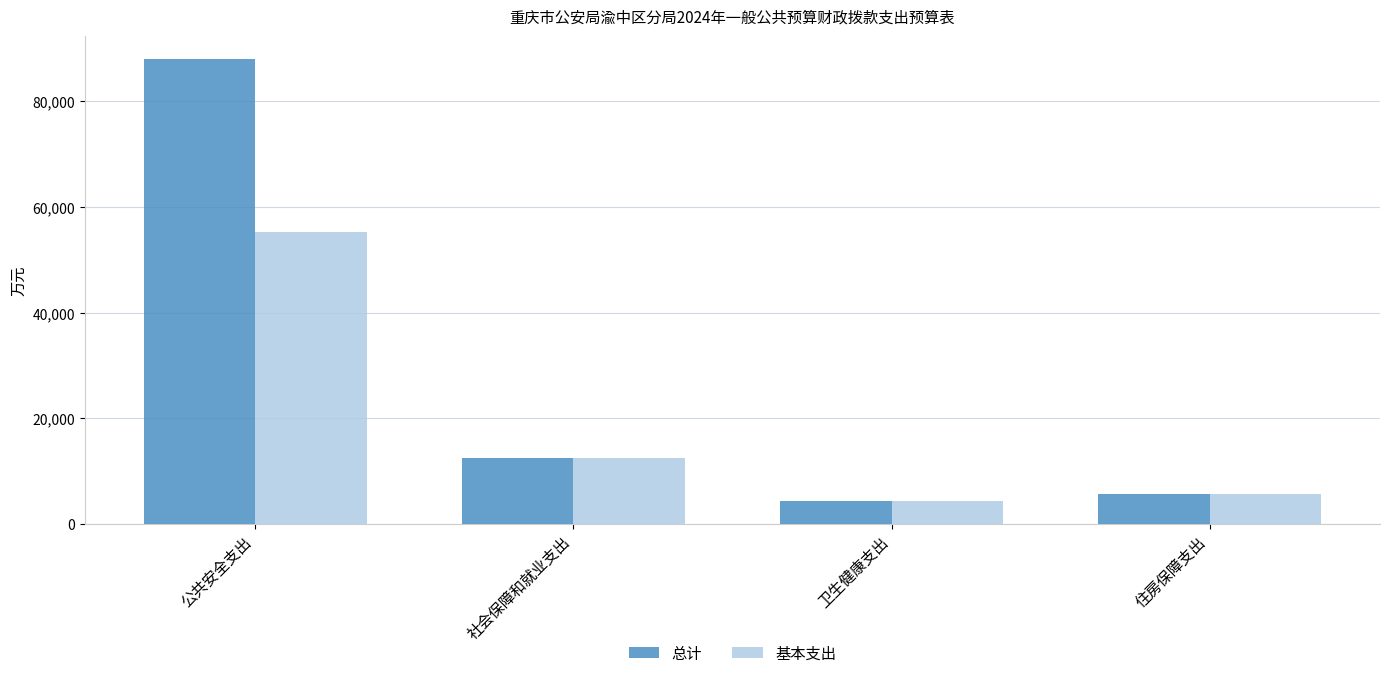

How many bars are there in each group?

2